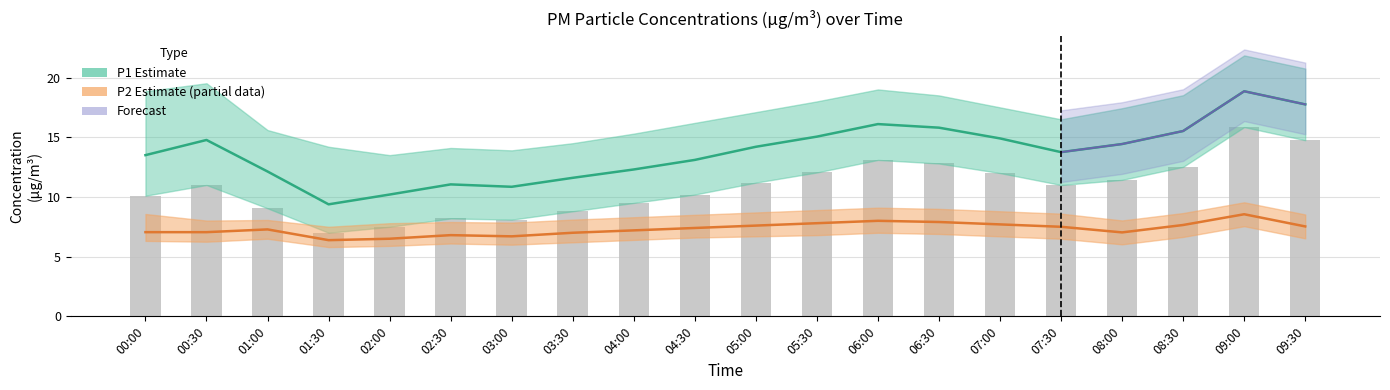

Reading left to right, transcribe all the data shown in this chart.

P1: 00:00=13.5	00:30=14.8	01:00=12.1	01:30=9.4	02:00=10.2	02:30=11.1	03:00=10.8	03:30=11.6	04:00=12.3	04:30=13.1	05:00=14.2	05:30=15.1	06:00=16.1	06:30=15.8	07:00=14.9	07:30=13.8	08:00=14.4	08:30=15.5	09:00=18.9	09:30=17.8
P1_lower: 00:00=10.1	00:30=11.0	01:00=9.1	01:30=7.0	02:00=7.5	02:30=8.2	03:00=8.1	03:30=8.8	04:00=9.5	04:30=10.2	05:00=11.2	05:30=12.1	06:00=13.1	06:30=12.8	07:00=12.0	07:30=11.0	08:00=11.4	08:30=12.5	09:00=15.8	09:30=14.8
P2: 00:00=7.0	00:30=7.0	01:00=7.3	01:30=6.4	02:00=6.5	02:30=6.8	03:00=6.7	03:30=7.0	04:00=7.2	04:30=7.4	05:00=7.6	05:30=7.8	06:00=8.0	06:30=7.9	07:00=7.7	07:30=7.5	08:00=7.0	08:30=7.7	09:00=8.6	09:30=7.5